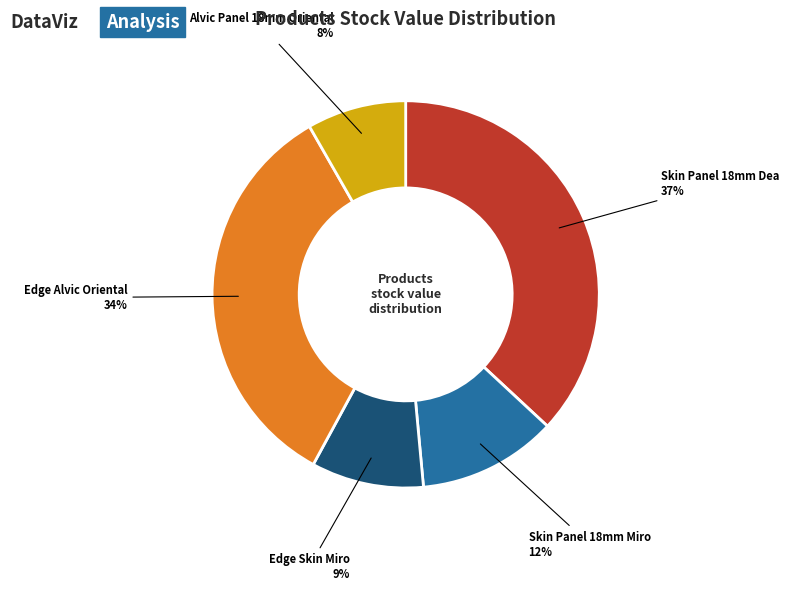

Does any single category account for the majority?

No